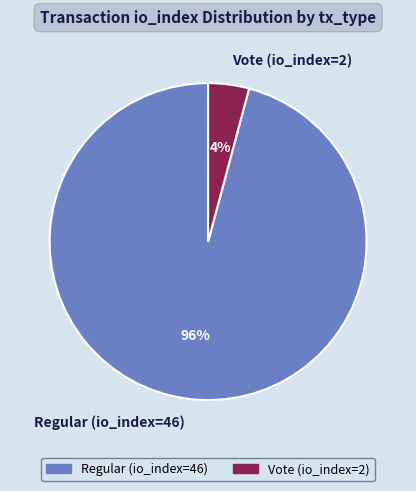

To the nearest percent, what is the difference between the Regular (io_index=46) and Vote (io_index=2) slice percentages?

92%